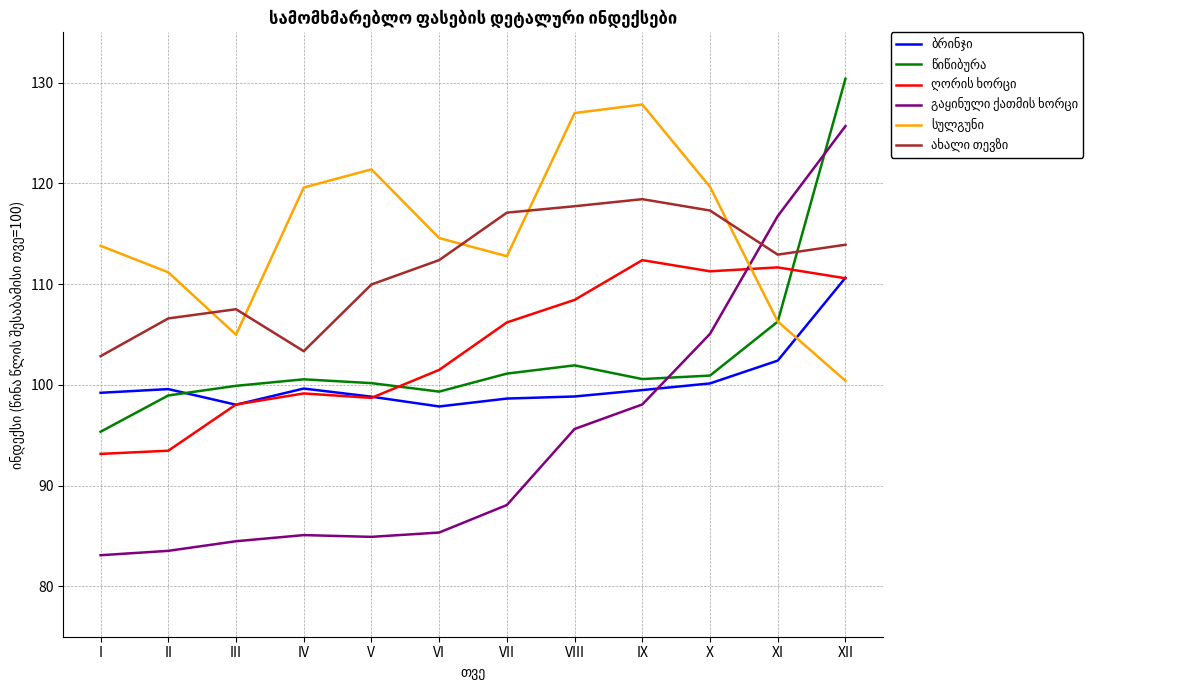

What is the difference between the highest and lowest values at X?

19.5